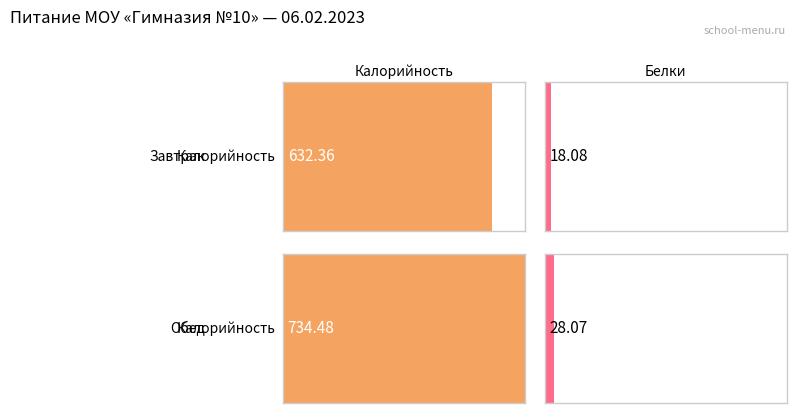

List the series in order of their overall mean, lowest first.

Белки, Калорийность